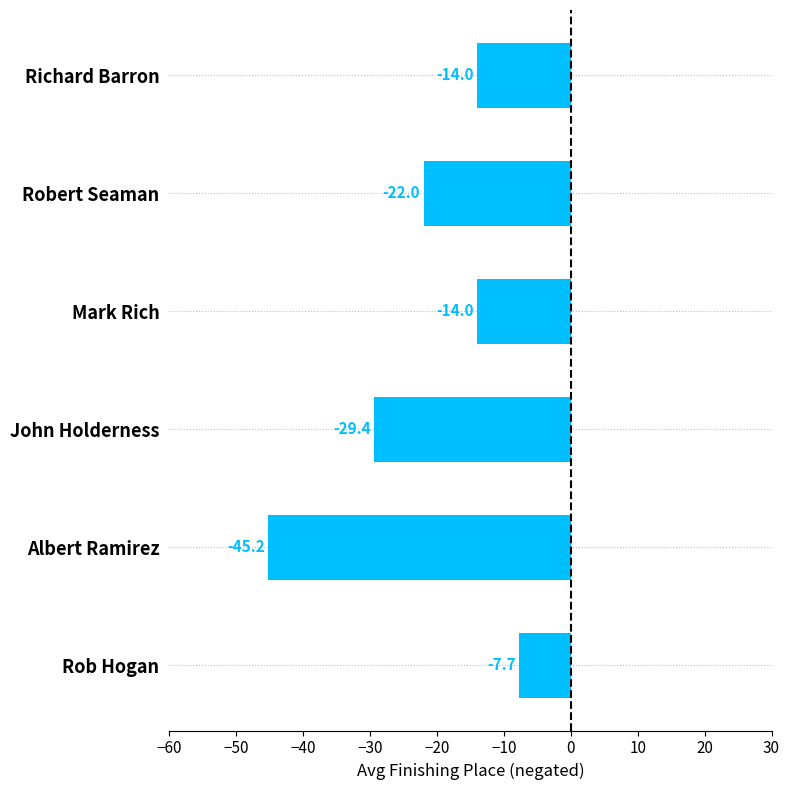

What is the sum of the values at Albert Ramirez and Richard Barron?

-59.2